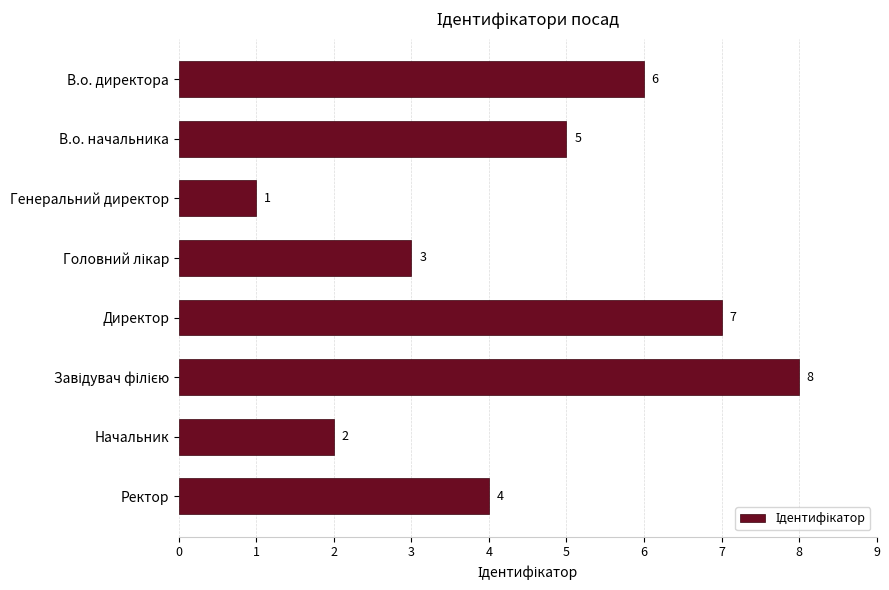

What is the value of the 8th bar from the top?

4